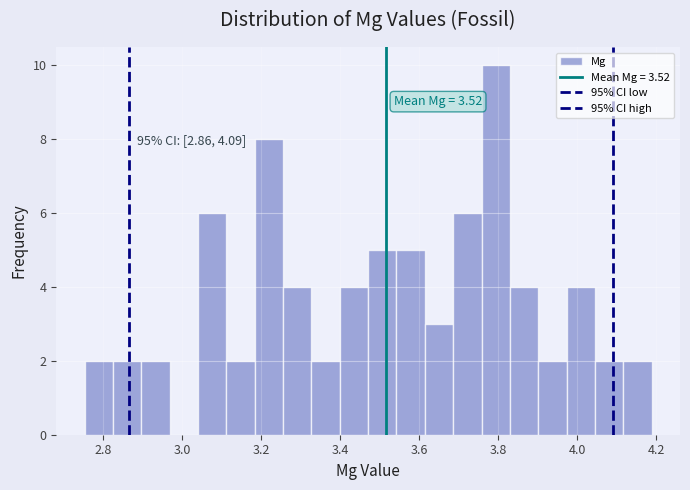

Read against the x-axis, roughly where is the centre of the tallest bar?

3.80